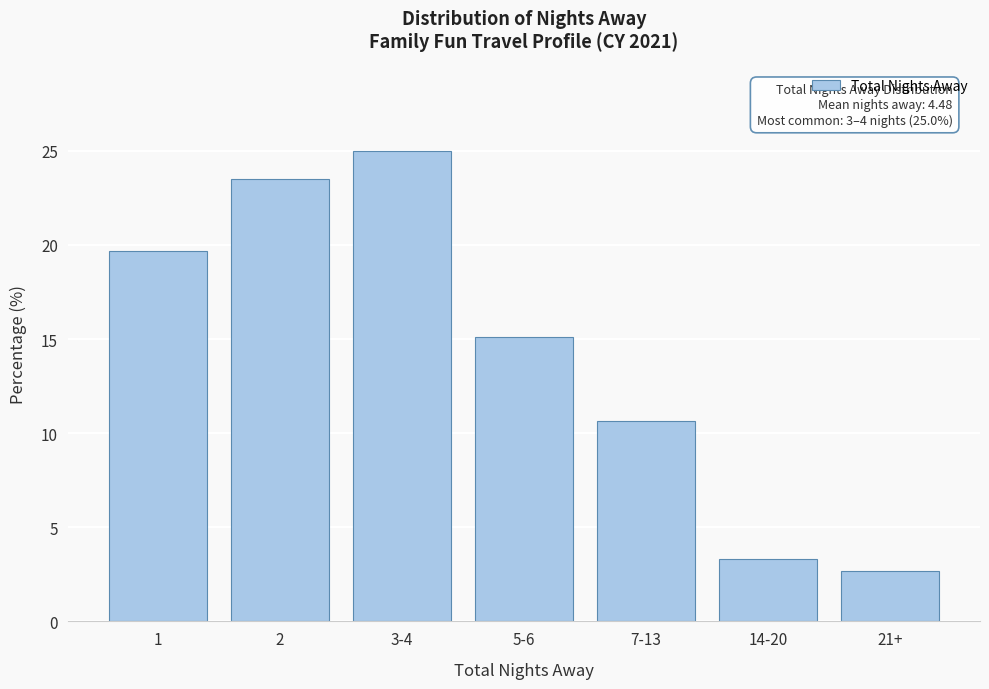

Reading left to right, what are all the values shown in this chart?

19.7	23.5	25.0	15.1	10.7	3.3	2.7